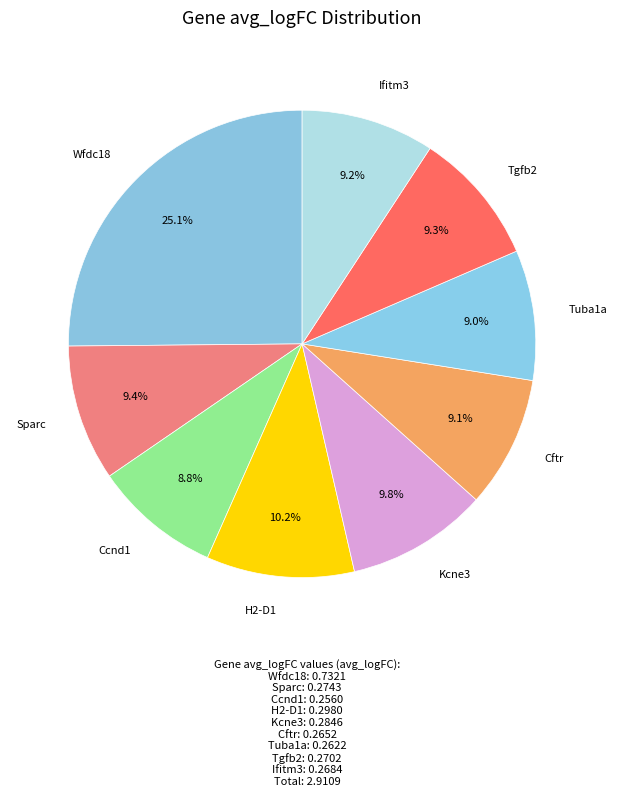

Combined, do H2-D1 and Kcne3 account for over 50%?

No